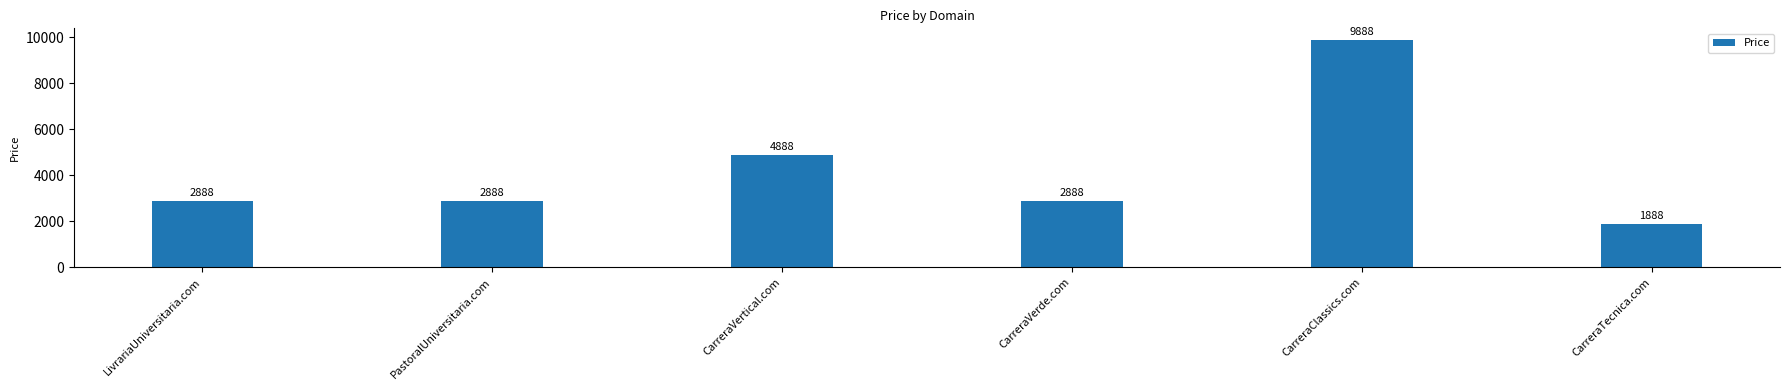

Which category has the highest value across all series?

CarreraClassics.com